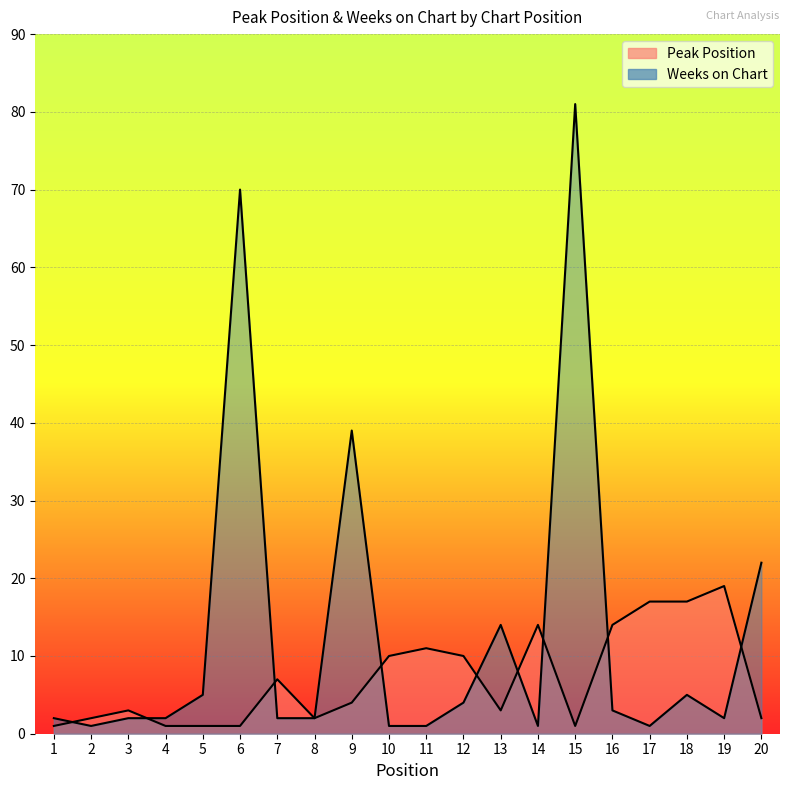

Rank the series by their maximum value, from lowest to highest.

Peak Position, Weeks on Chart